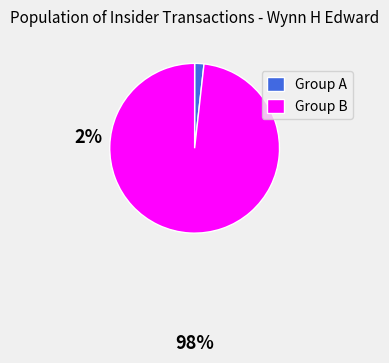

Rank the categories by value from lowest to highest.

Group A, Group B